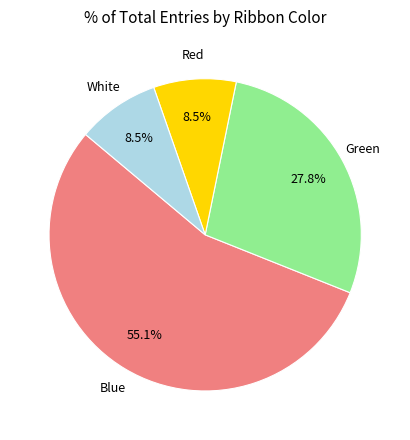

What is the majority slice?

Blue